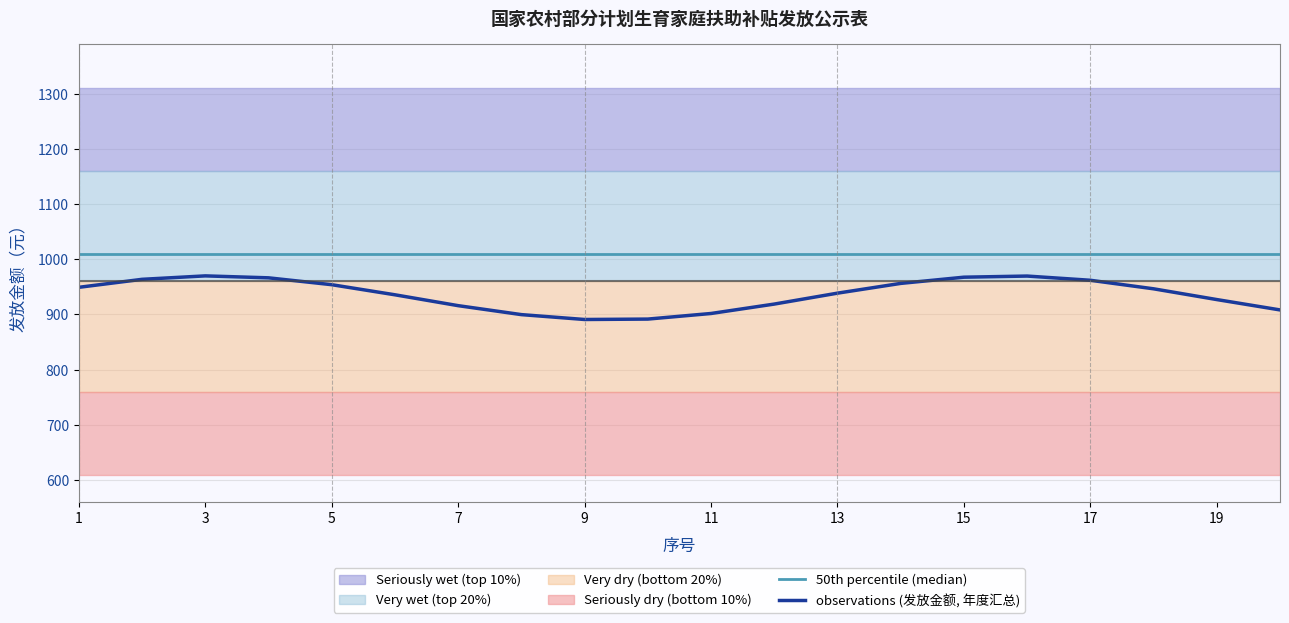

Rank the series by their average value, from lowest to highest.

observations (发放金额, 年度汇总), 50th percentile (median)